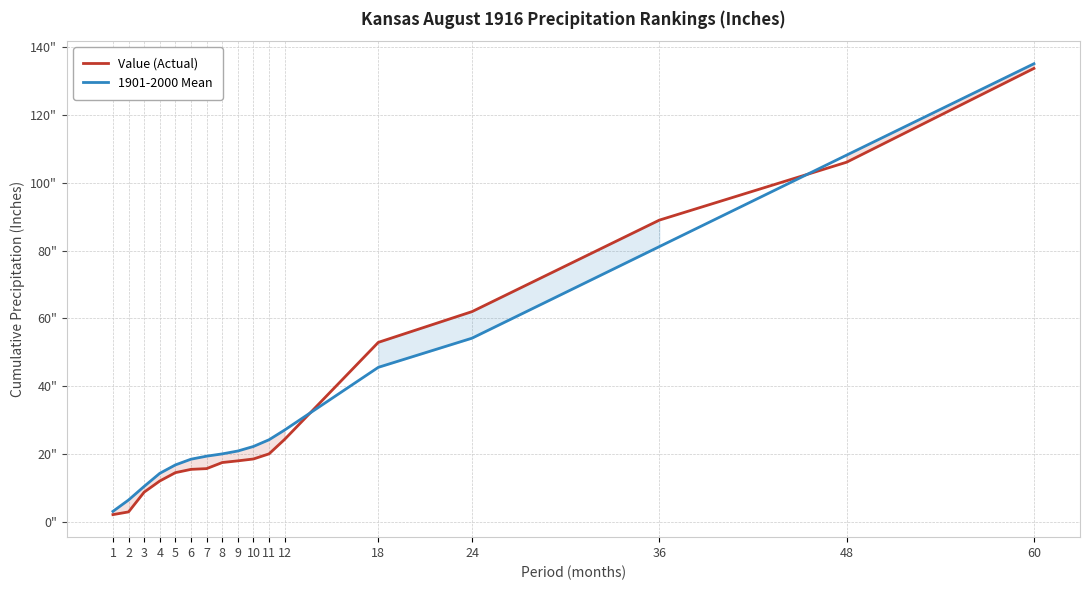

The value of Value (Actual) at 60 is 133.7. True or false?

True